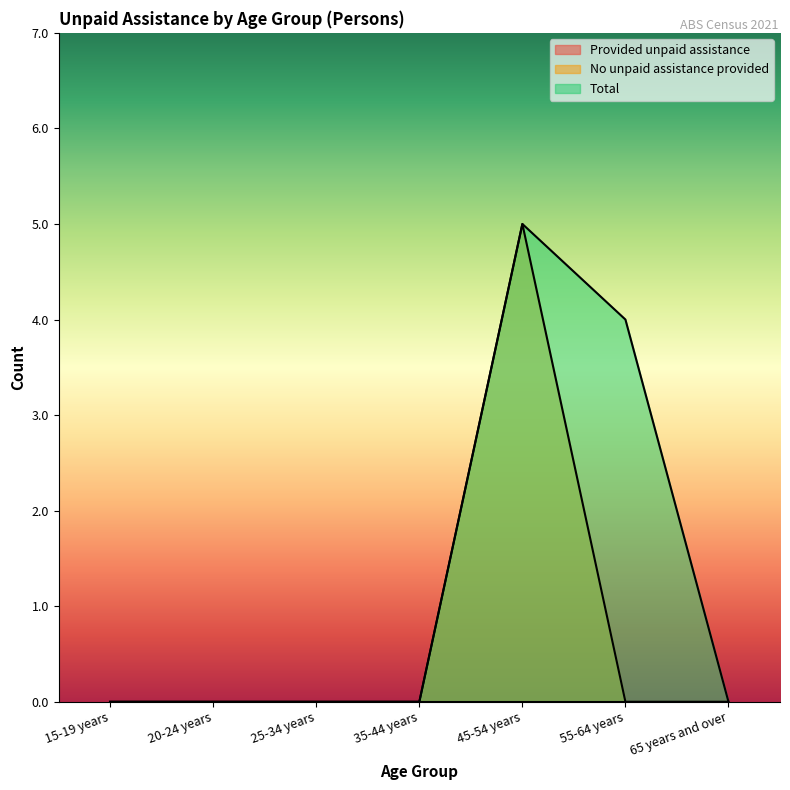

How many values in No unpaid assistance provided are above zero?

1